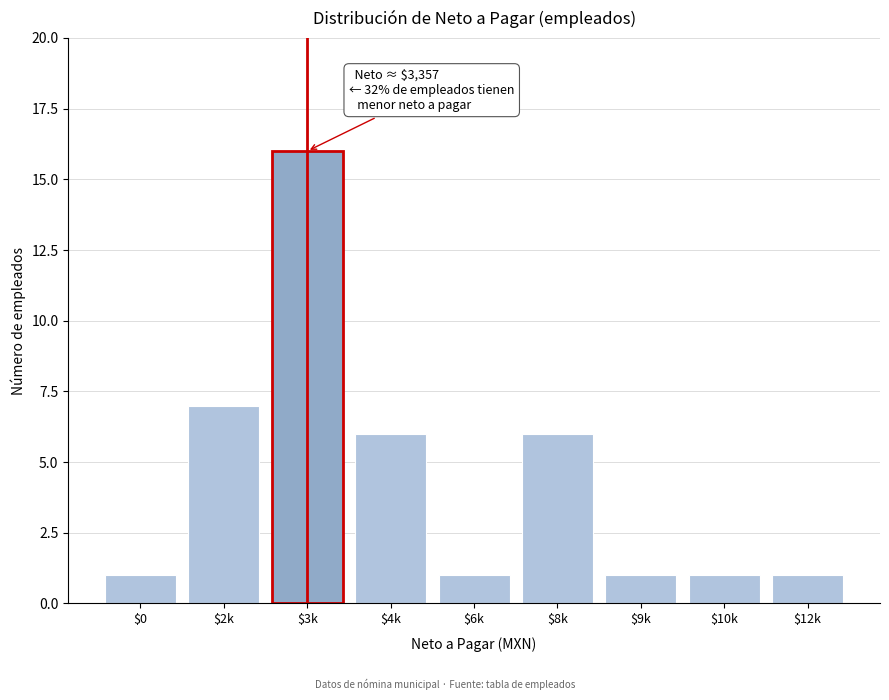

Reading right to left, extract all data points from this chart.

1	1	1	6	1	6	16	7	1